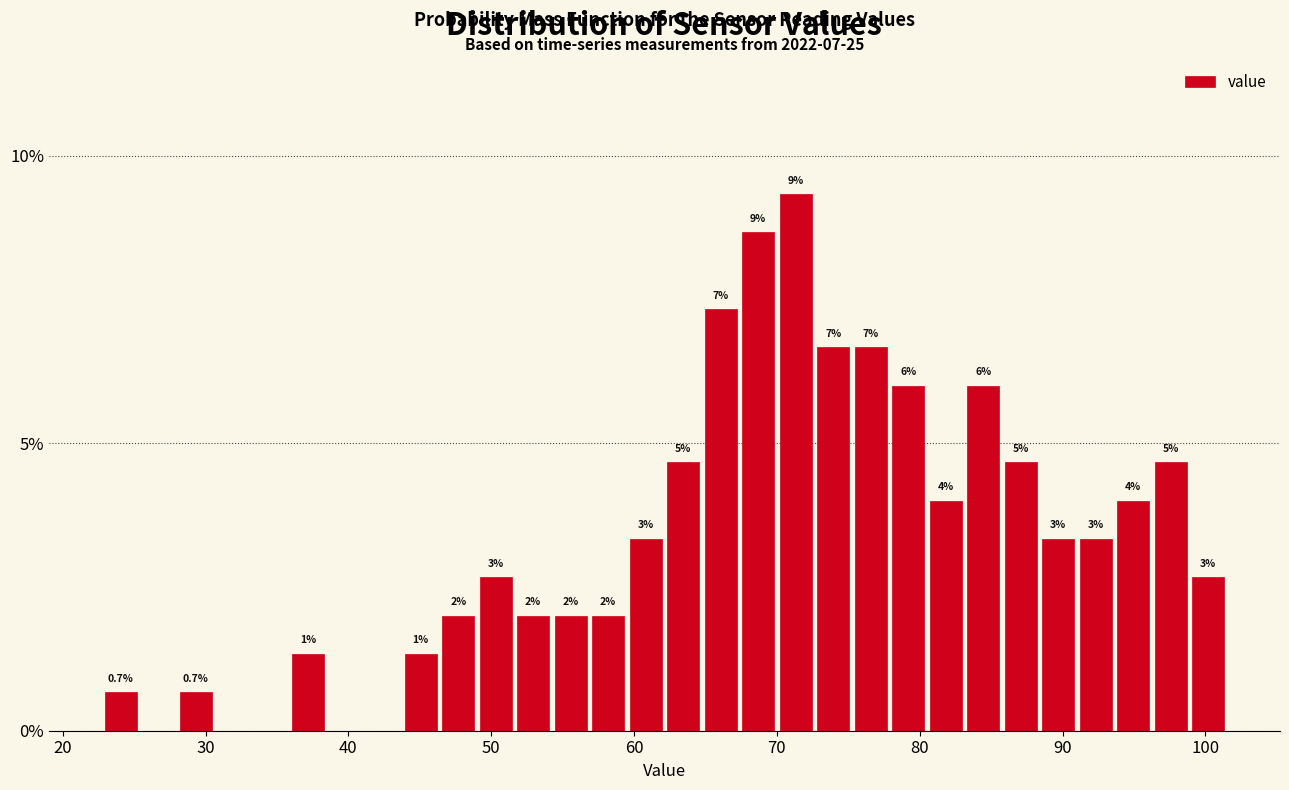

Around what value on the x-axis is the tallest bar? Give the approximate position of its centre, as read against the axis.

71